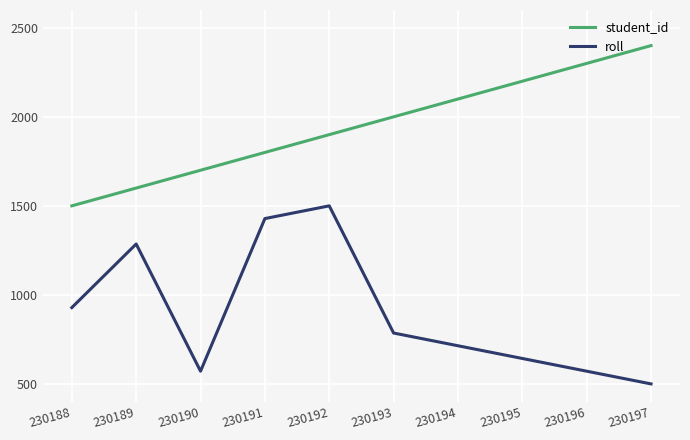

Is the value of roll at 230192 greater than the value of student_id at 230194?

No